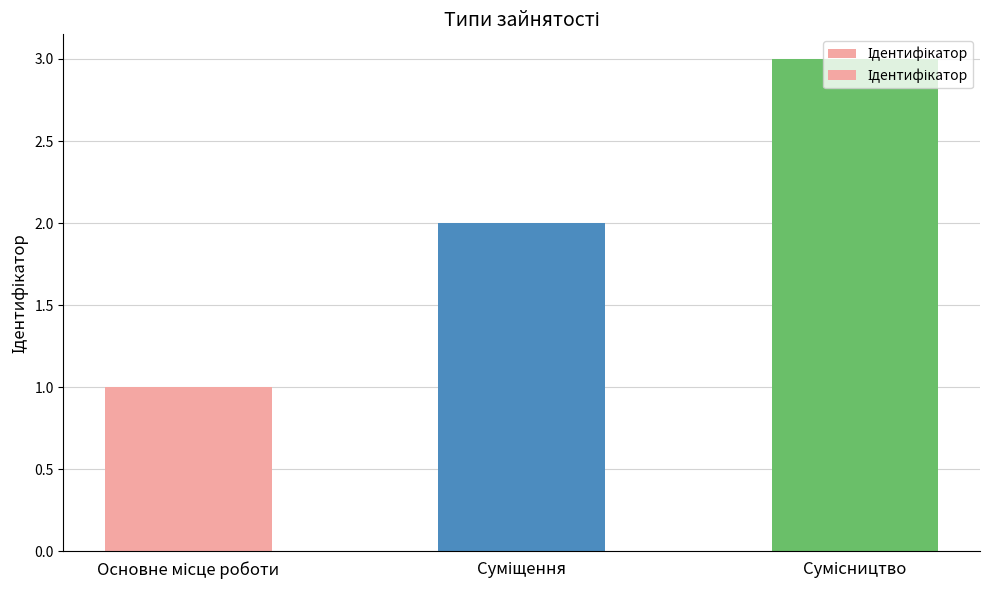

At which category does the chart reach its minimum across all series?

Основне місце роботи